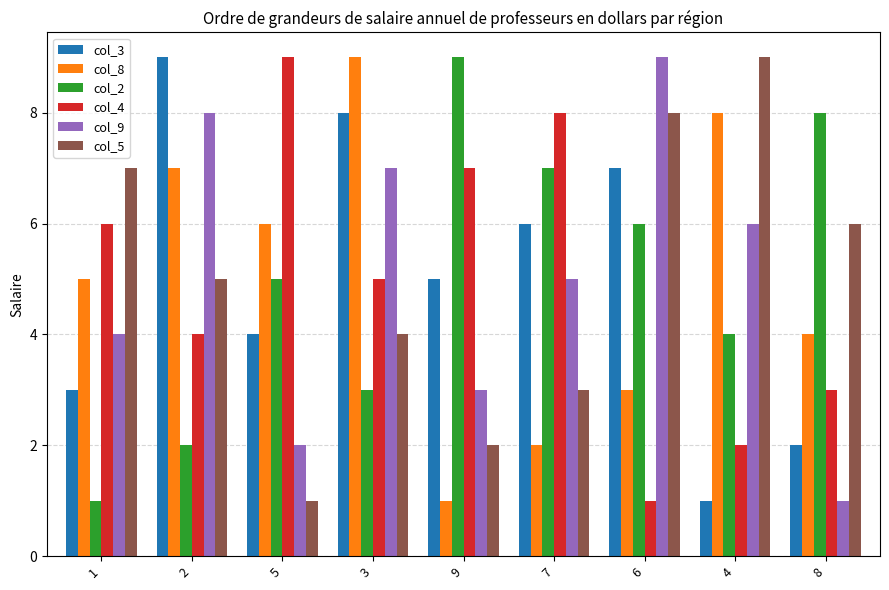

List the labels in order of col_4 value, largest first.

5, 7, 9, 1, 3, 2, 8, 4, 6